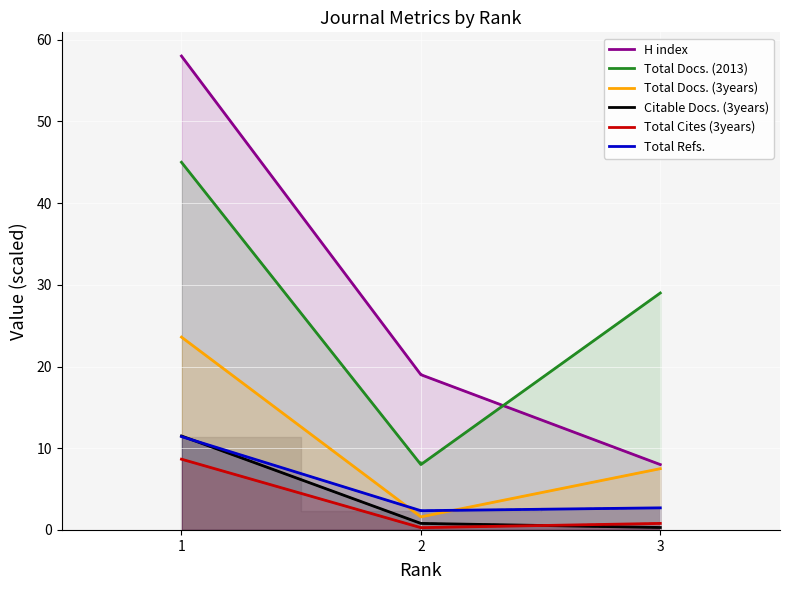

True or false: Total Refs. has a value of 2.7 at 3.

True